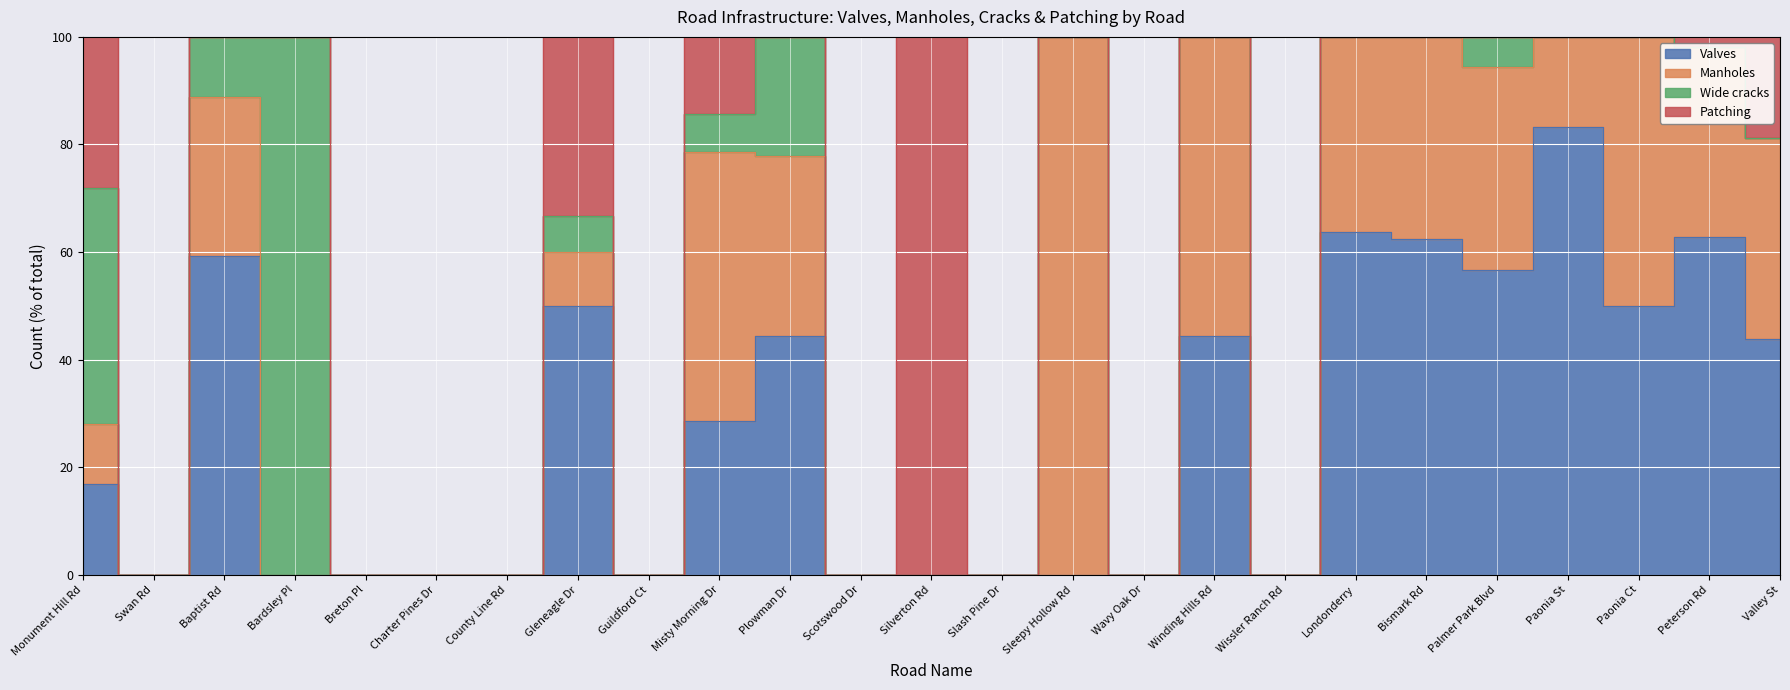

Between Baptist Rd and Bardsley Pl, which is larger?

Baptist Rd